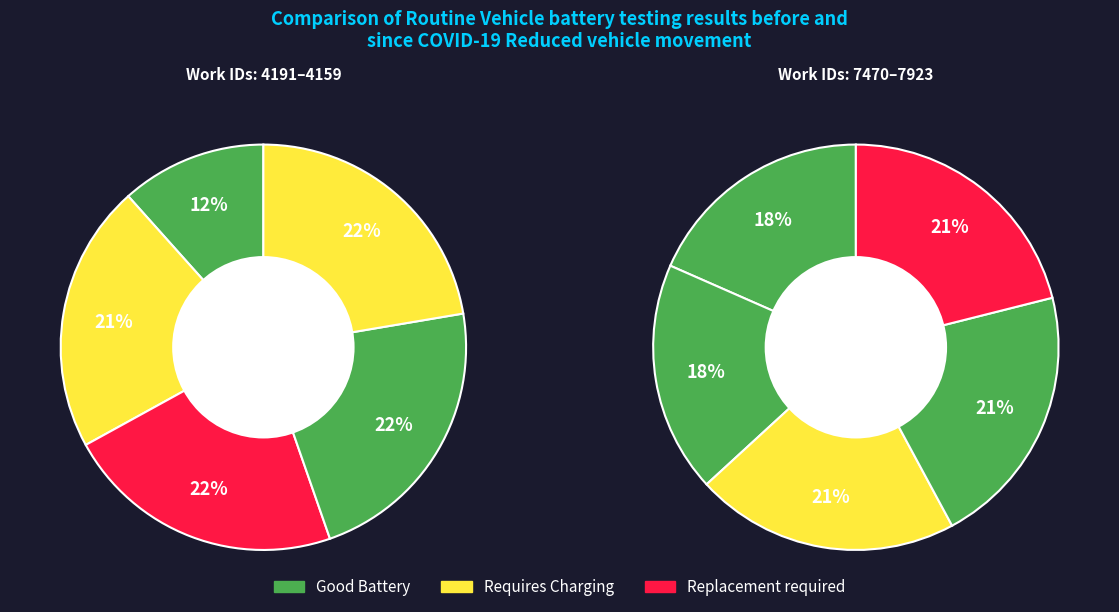

Between 7470 and 7352, which is larger?

7470